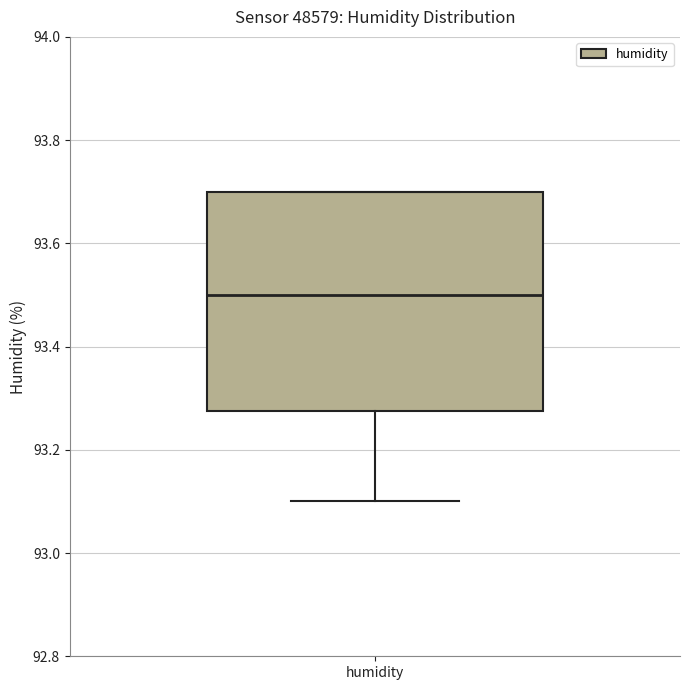

Where is the upper edge of the box for humidity on the y-axis? The values are not printed on the chart, so give them approximately, as read against the axis.

93.70